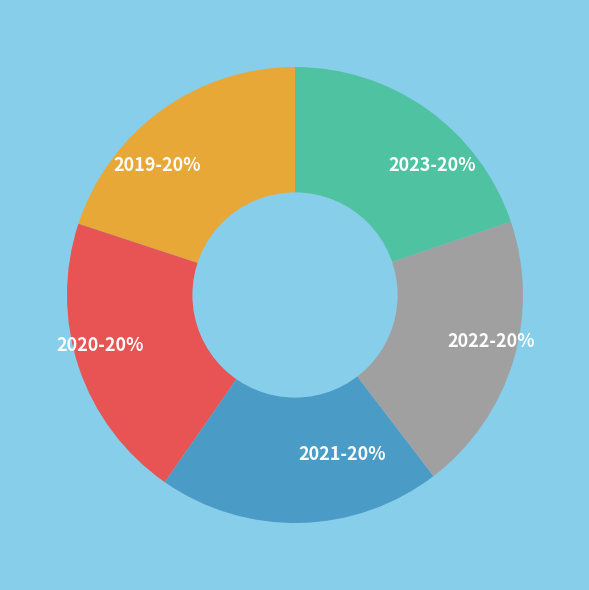

Is there a majority slice in this chart?

No